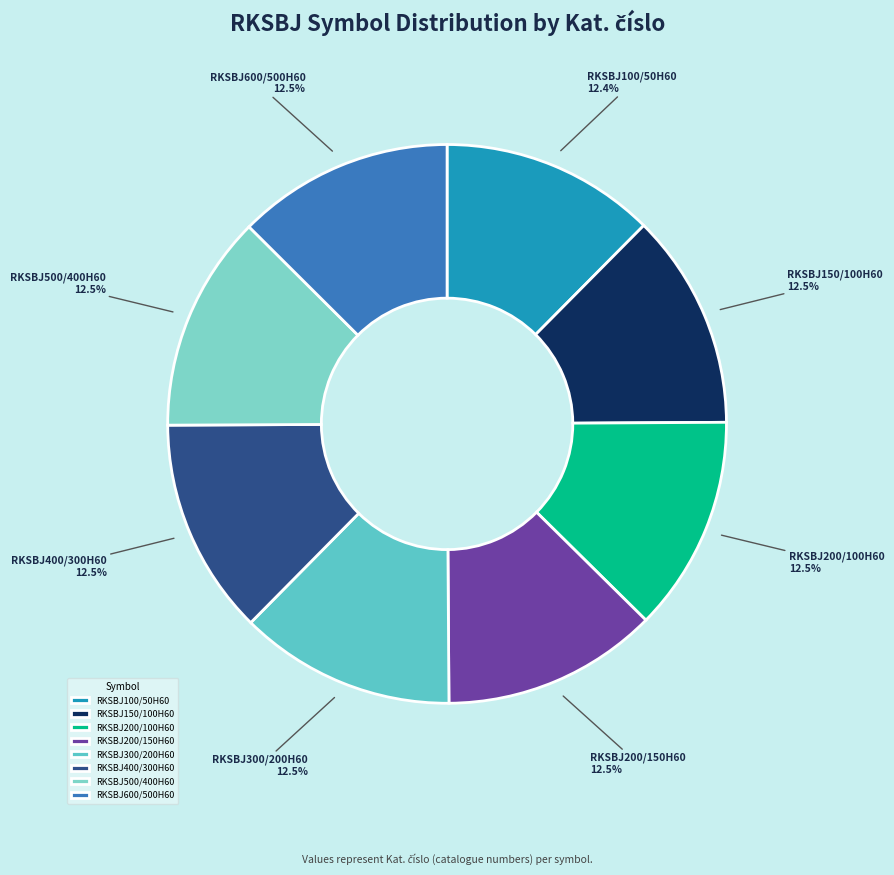

What percentage do RKSBJ200/150H60 and RKSBJ600/500H60 together represent?

25.0%